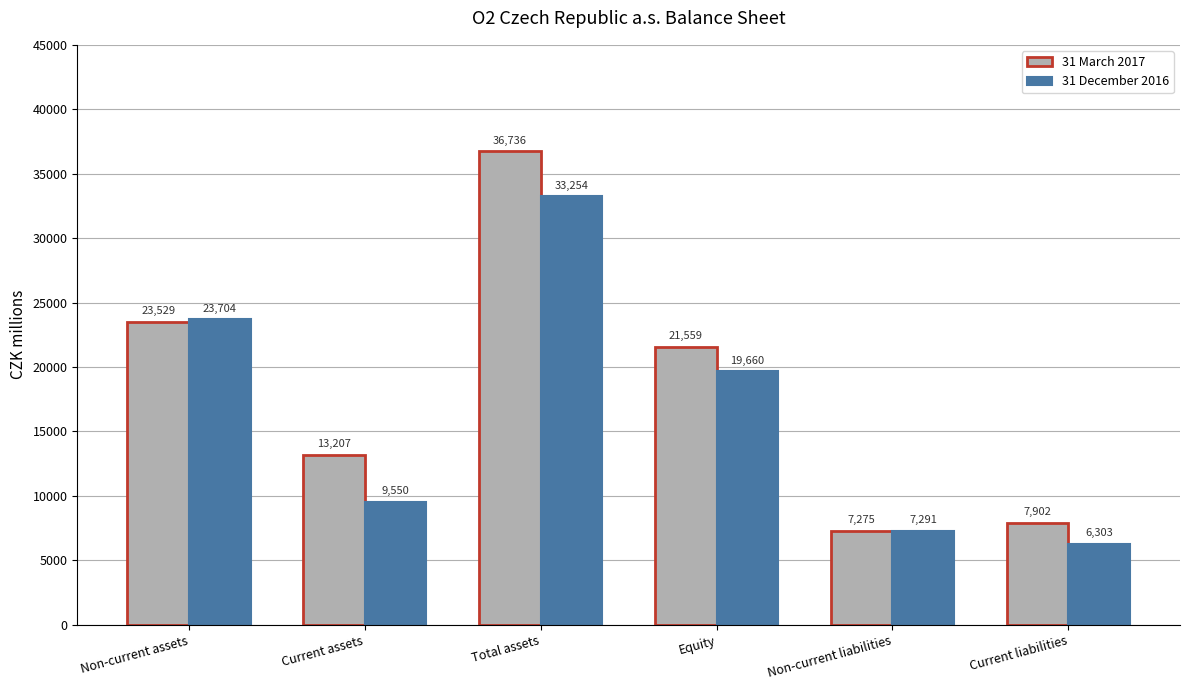

How many distinct data groups are displayed?

2